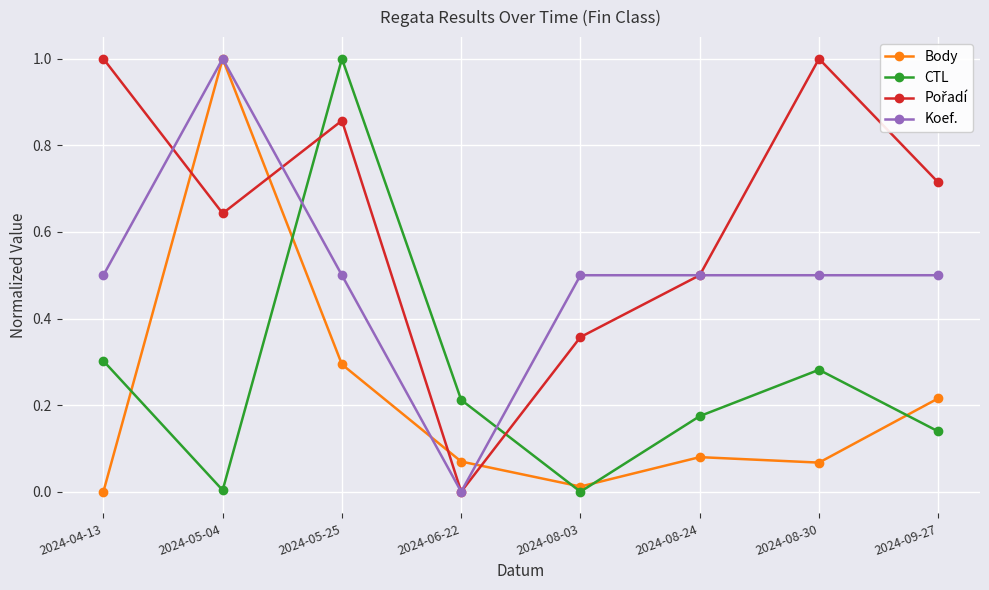

How many lines are shown in the chart?

4